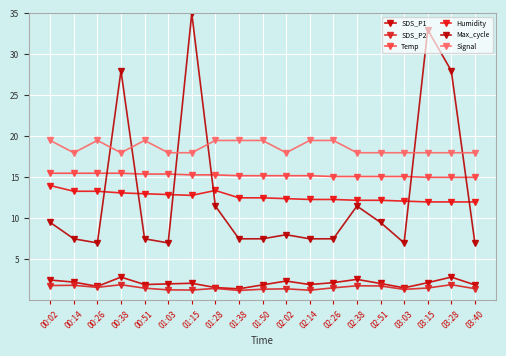

The value of SDS_P1 at 02:51 is 3.4. True or false?

False